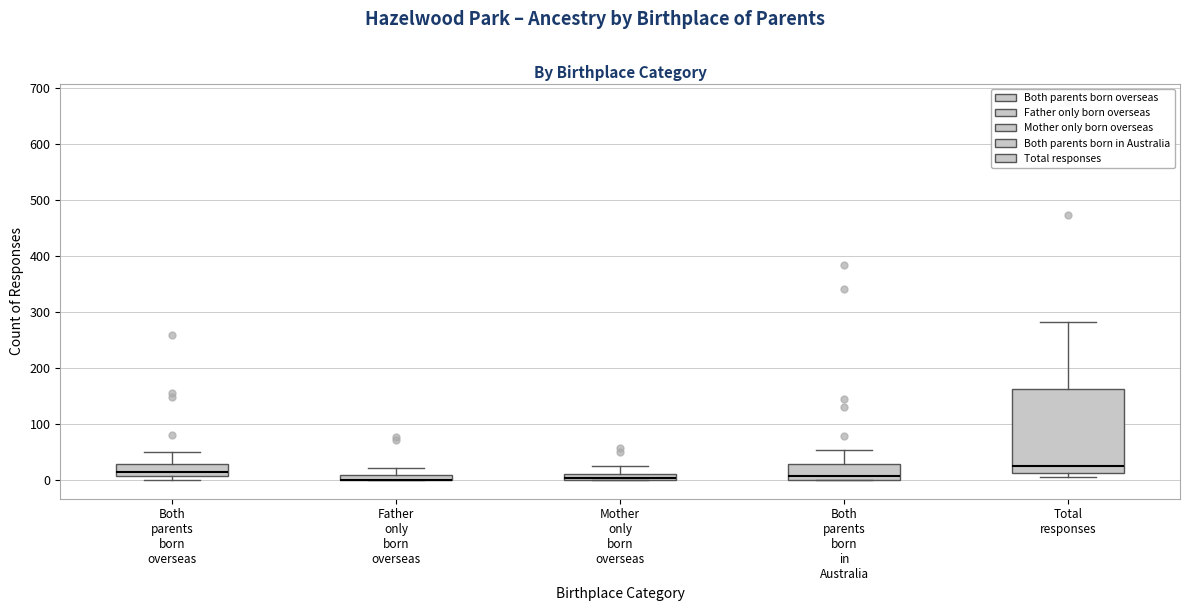

Where is the upper edge of the box for Total responses on the y-axis? The values are not printed on the chart, so give them approximately, as read against the axis.

160